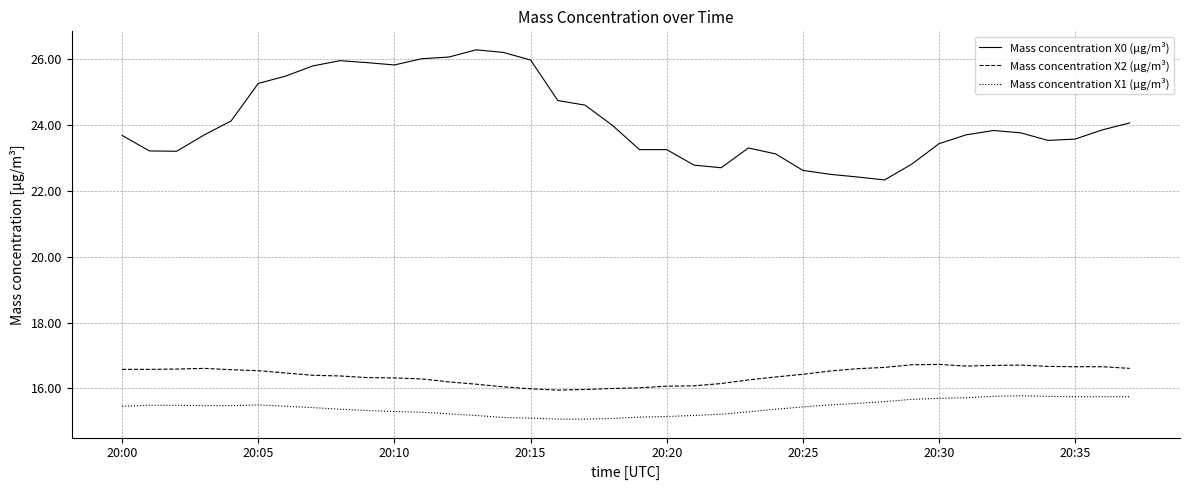

Which series has the widest spread of values?

Mass concentration X0 (μg/m³)